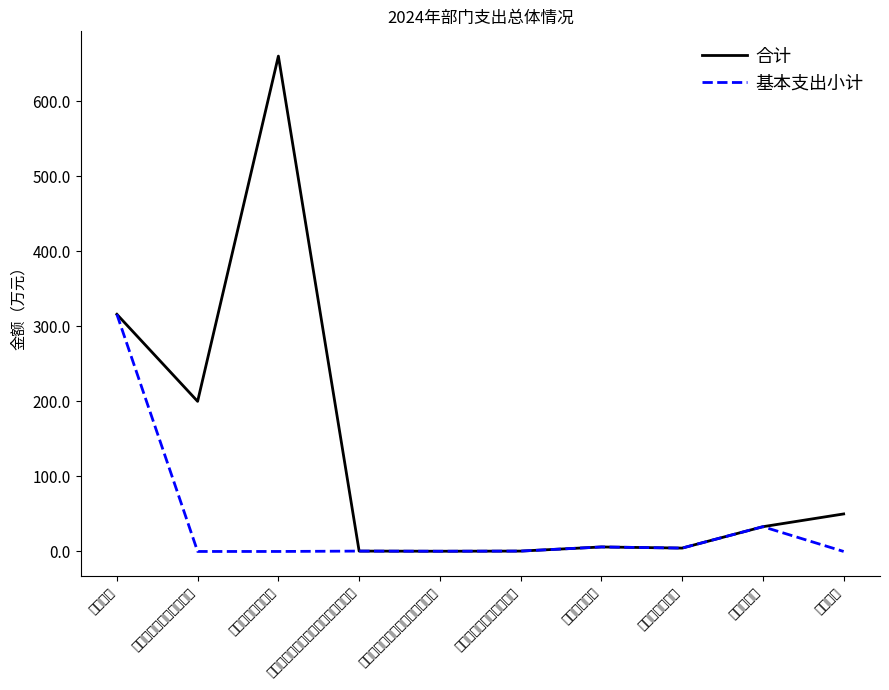

Between 其他支出 and 其他社会保障和就业支出, which is larger?

其他支出